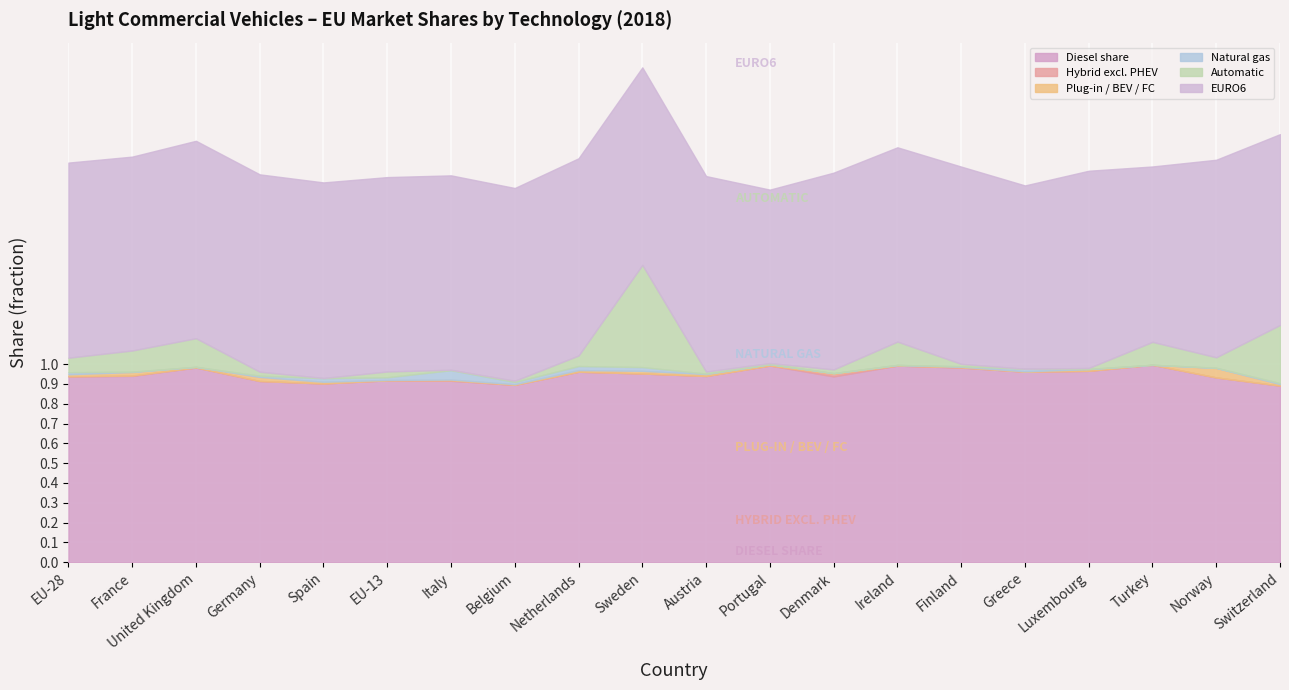

Between Portugal and Switzerland, which series saw the biggest shift?

Automatic